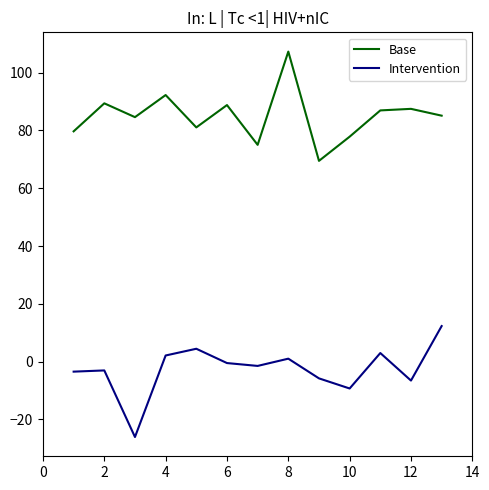

True or false: Base and Intervention intersect in this chart.

False